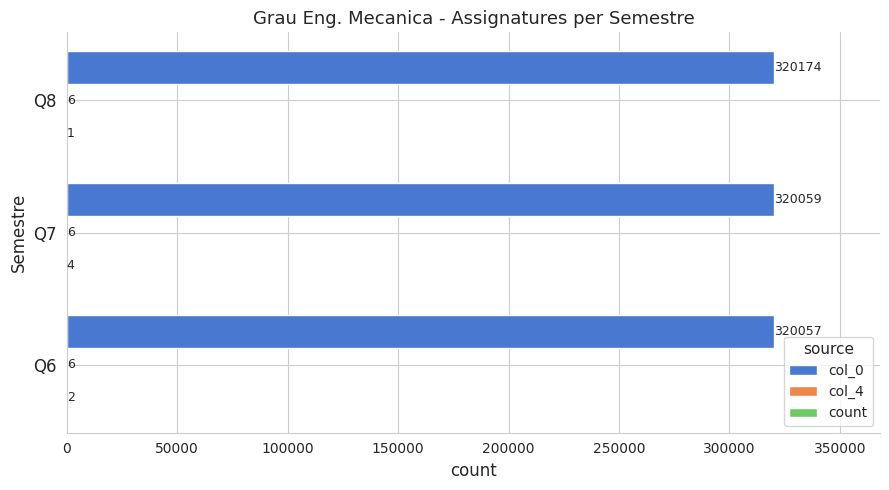

Count the number of data series in this chart.

3